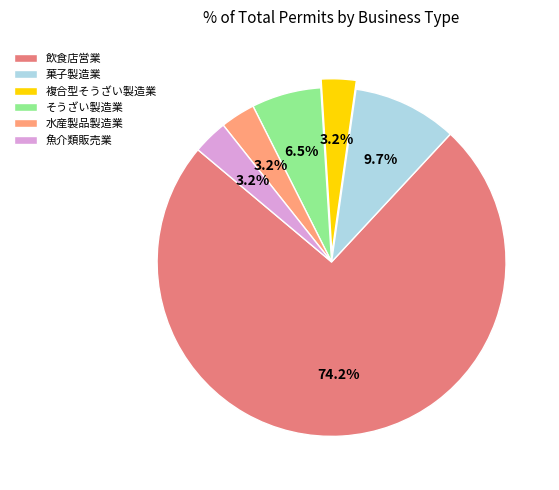

True or false: 水産製品製造業 accounts for 3% of the total.

True